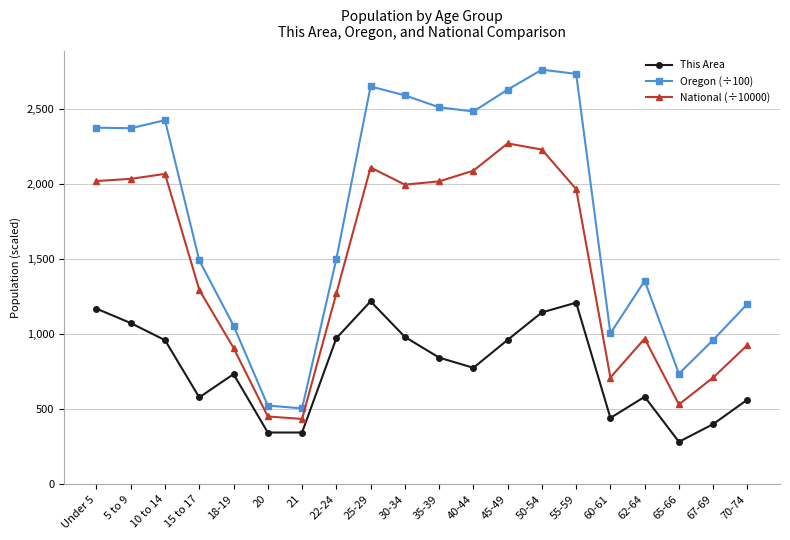

What is the maximum value shown in the chart?

2762.0